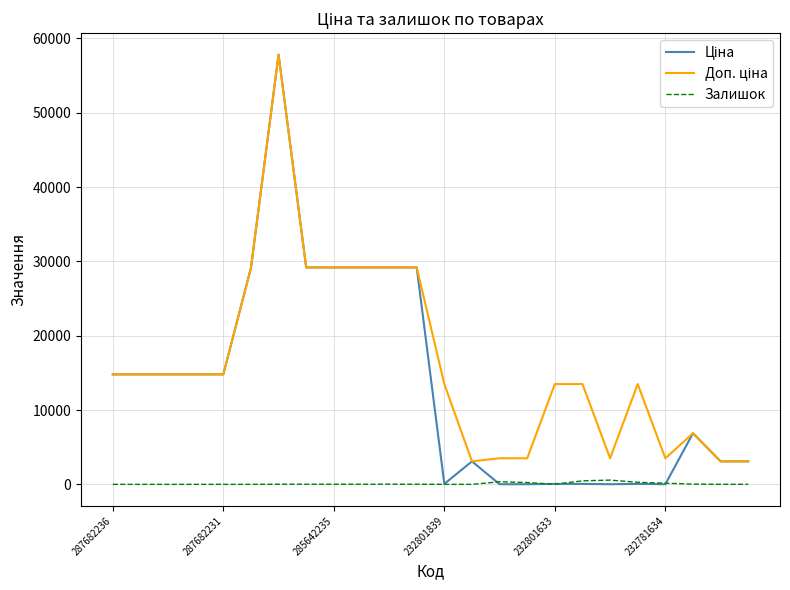

What is the maximum value shown in the chart?

57826.2